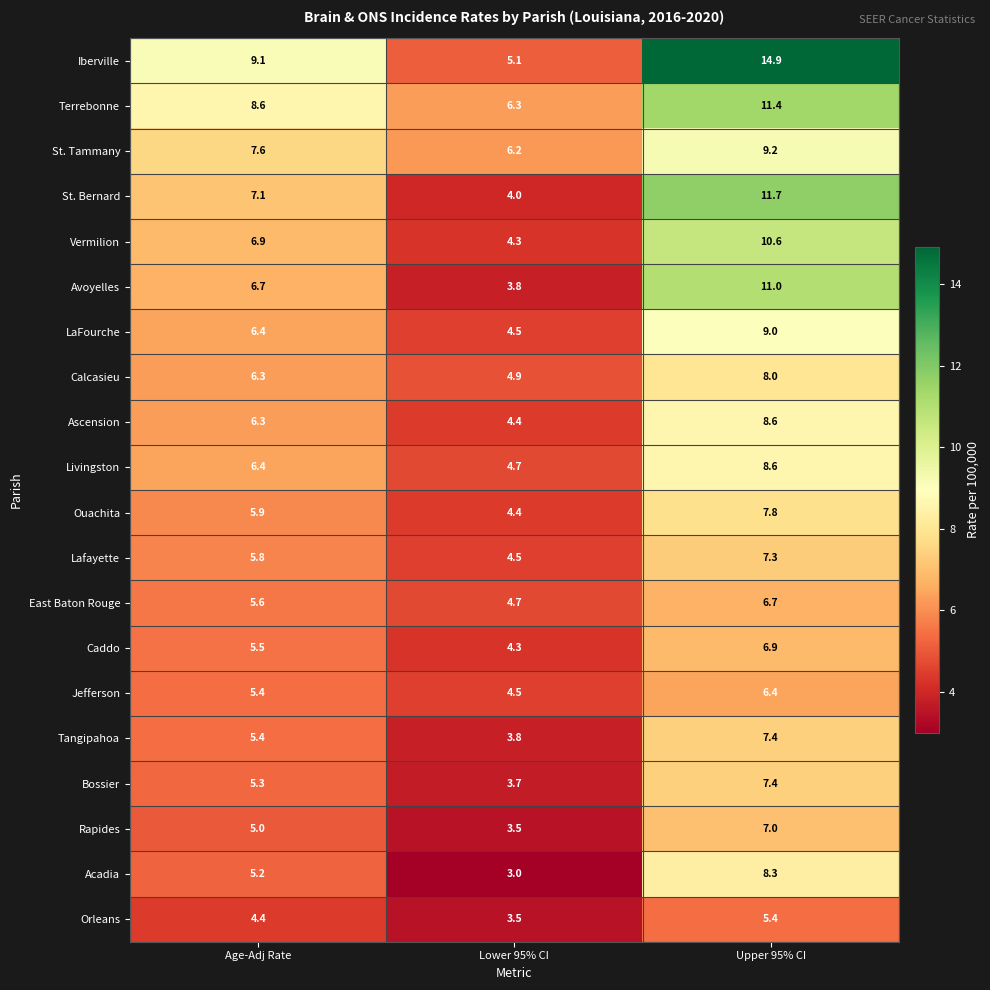

Read the Ouachita value at Age-Adj Rate.

5.9